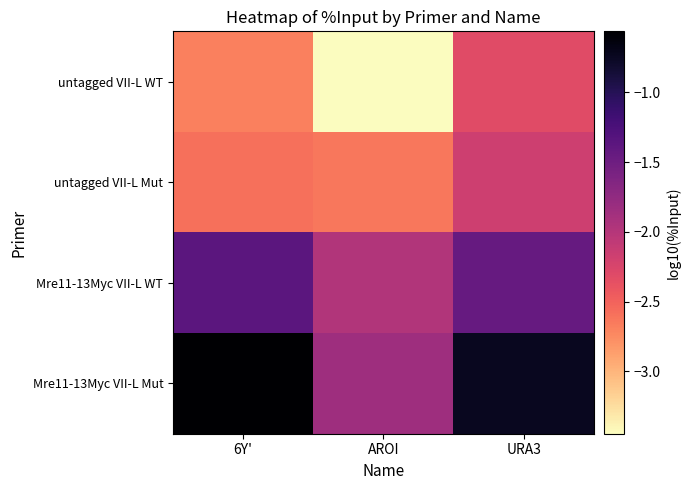

Between 6Y' and AROI, which is larger?

6Y'